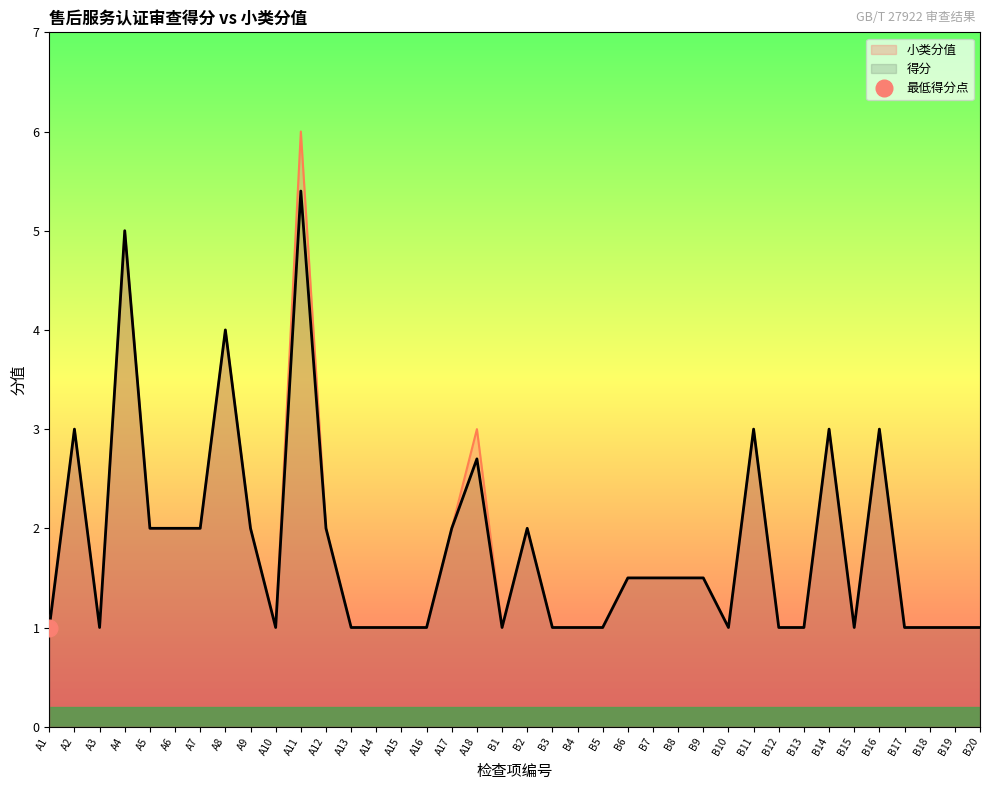

Rank the series at A7 from highest to lowest value.

得分, 小类分值